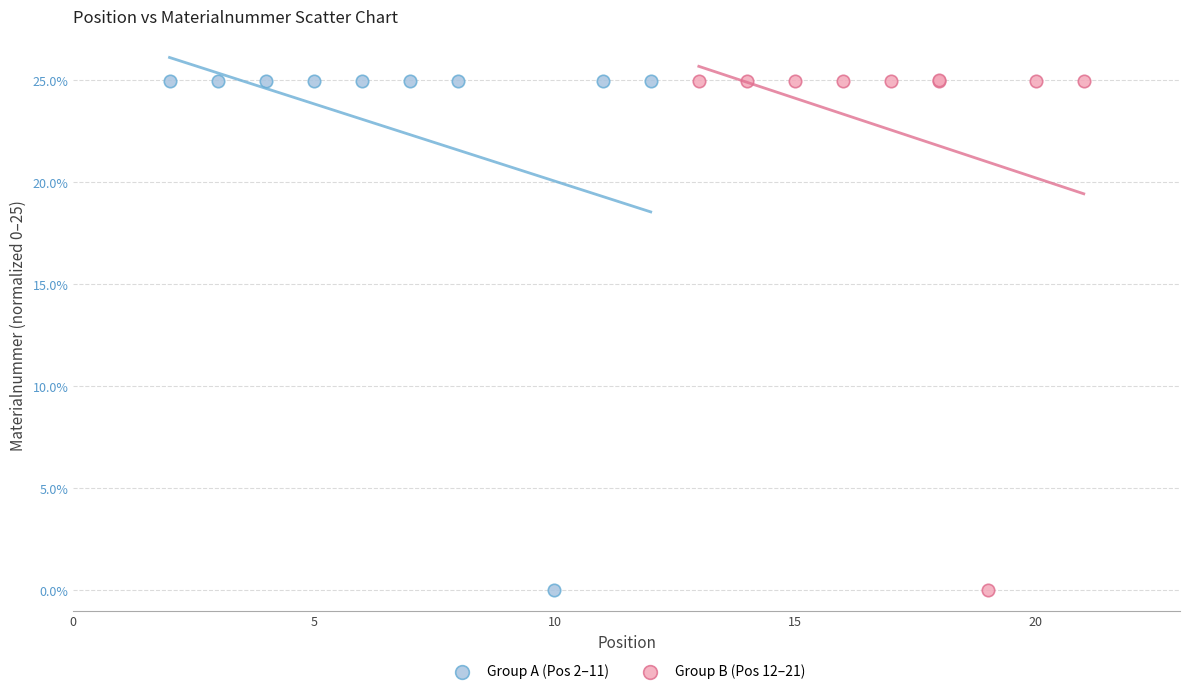

Which series has the widest spread of Y values?

Group B (Pos 12–21)